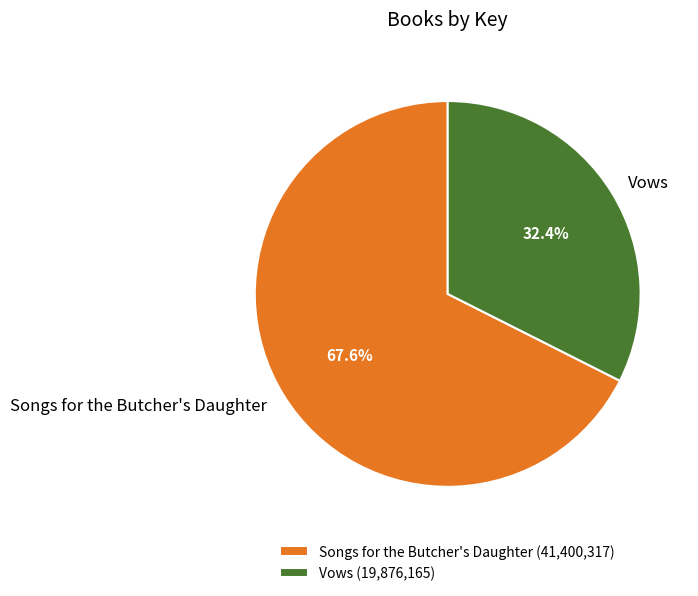

Does Vows represent more than half of the total?

No